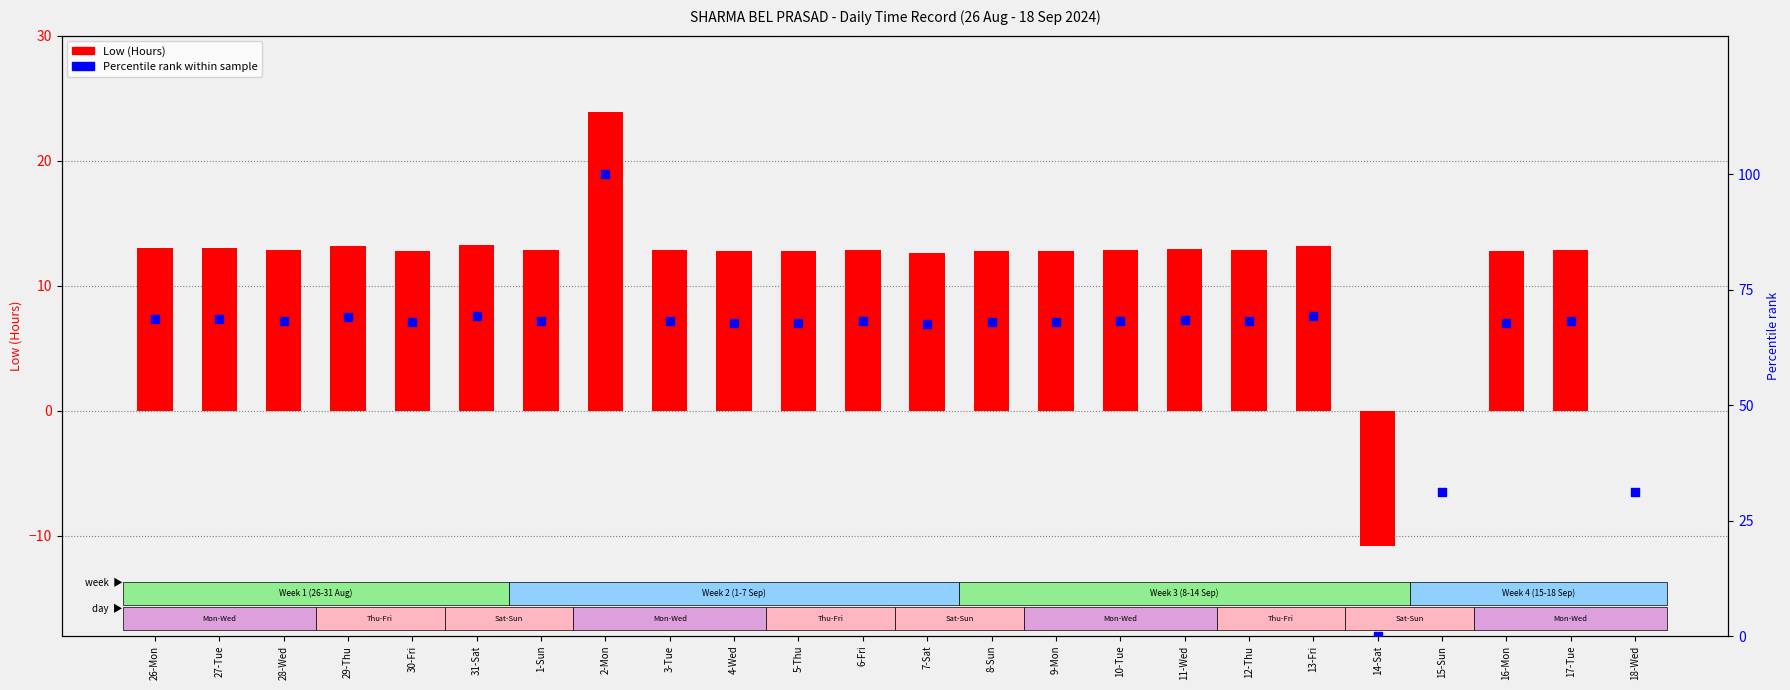

Which series has the largest total across all categories?

Percentile rank within sample